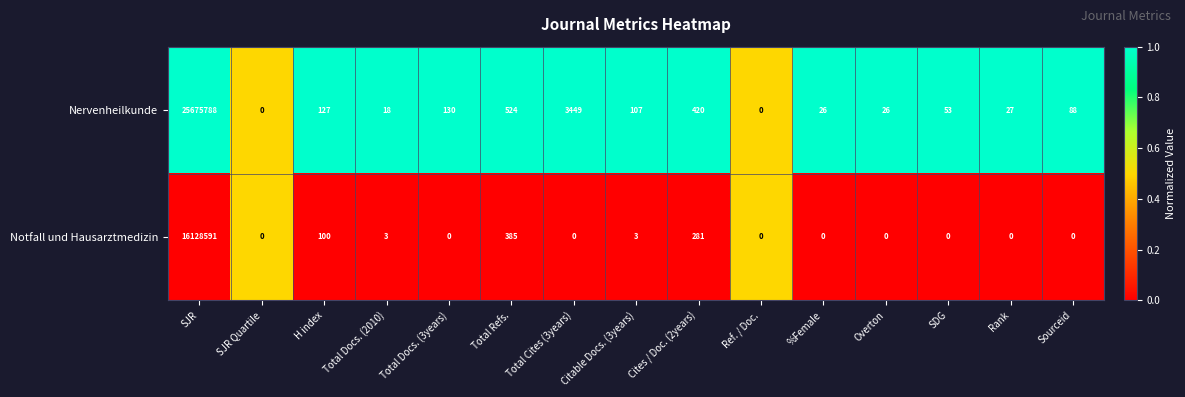

List the series in order of their overall mean, lowest first.

Notfall und Hausarztmedizin, Nervenheilkunde